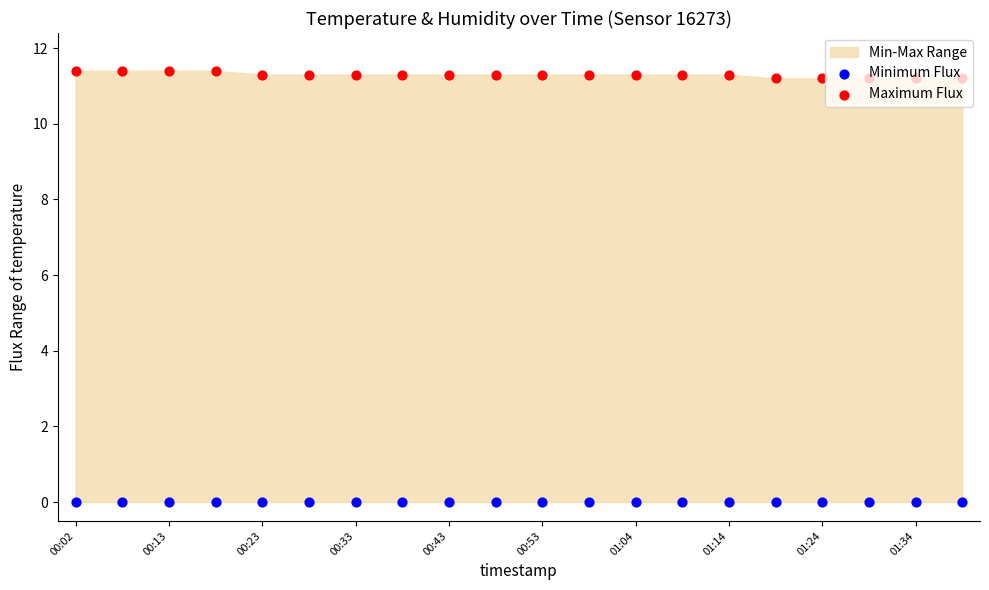

What is the total value across all series at 01:24?

11.2